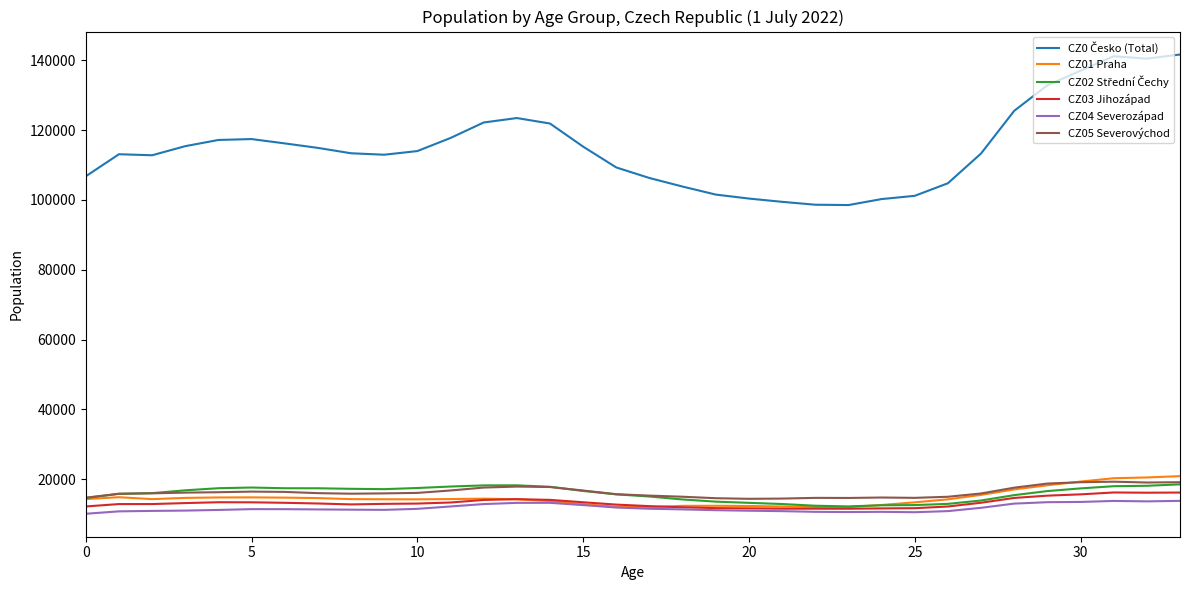

At how many categories does at least one series exceed 134276?

4